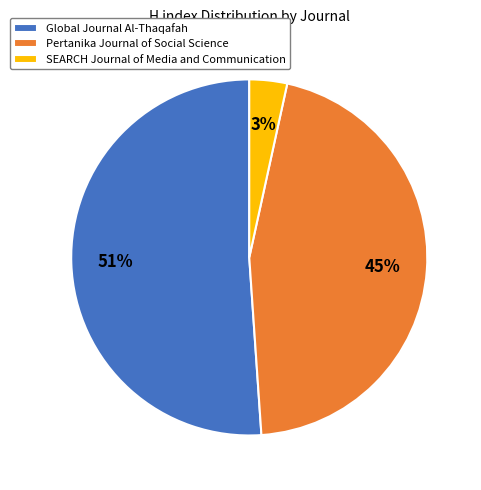

To the nearest percent, what is the difference between the largest and smallest slice percentages?

48%